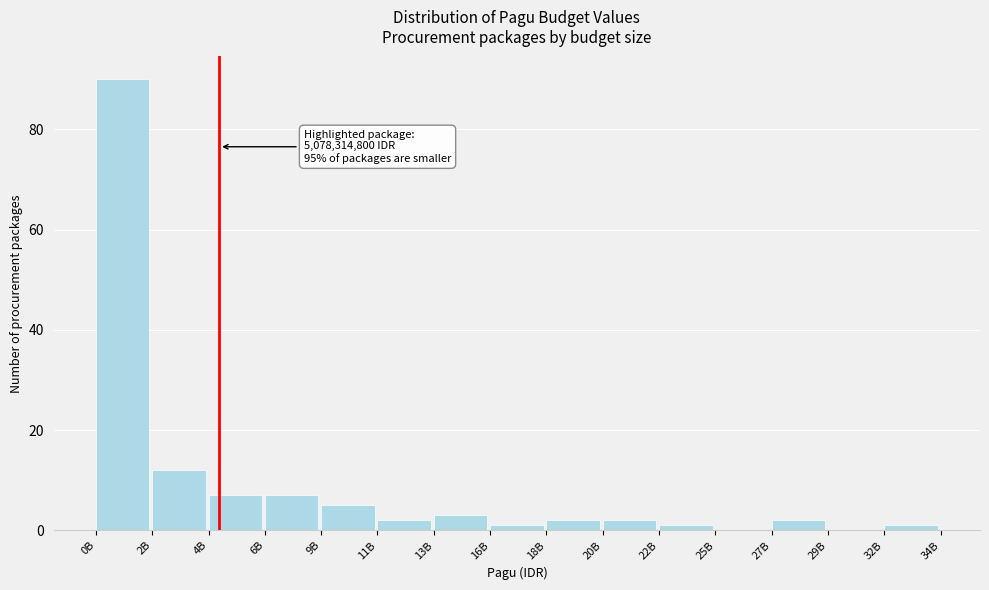

Reading left to right, what are all the values shown in this chart?

0B=90	2B=12	4B=7	6B=7	9B=5	11B=2	13B=3	16B=1	18B=2	20B=2	22B=1	25B=0	27B=2	29B=0	32B=1